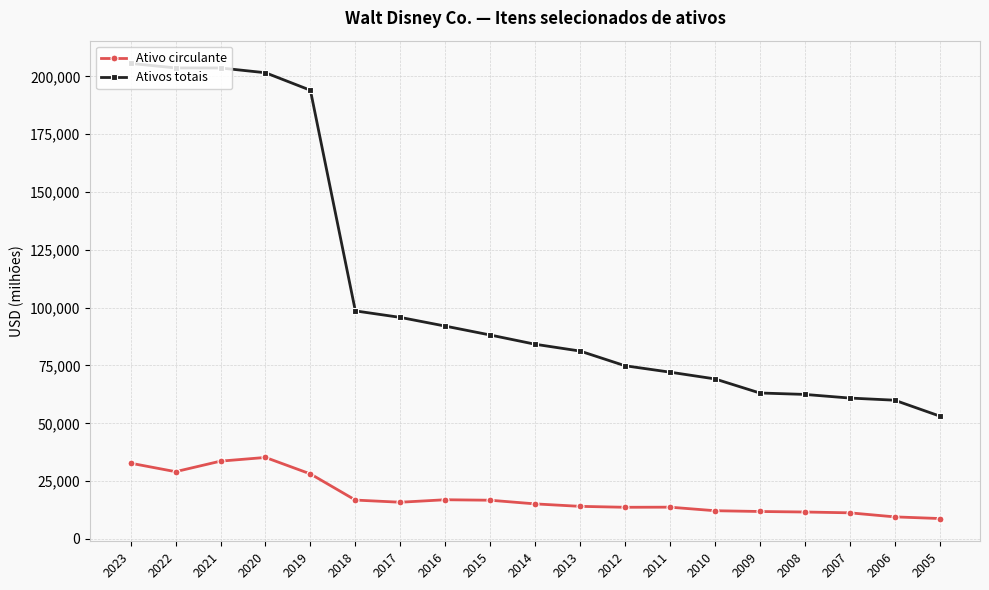

True or false: Ativo circulante and Ativos totais intersect in this chart.

False